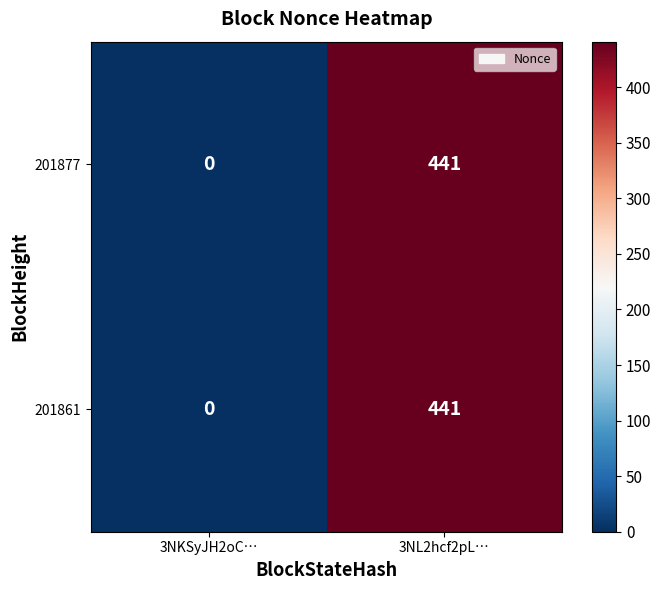

Reading right to left, list all the values displayed in this chart.

201877: 441	0
201861: 441	0